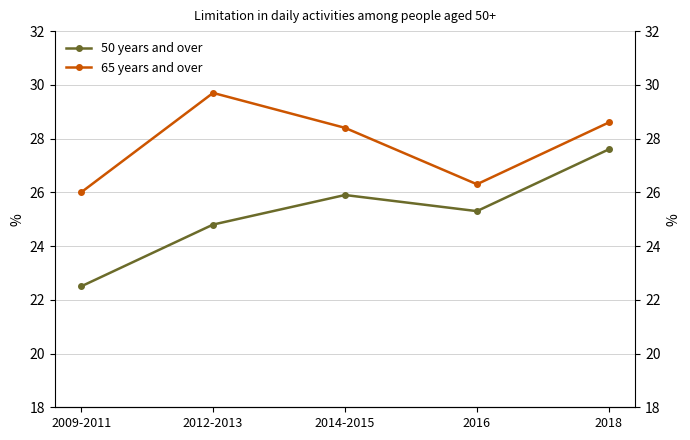

Rank the series by their maximum value, from highest to lowest.

65 years and over, 50 years and over